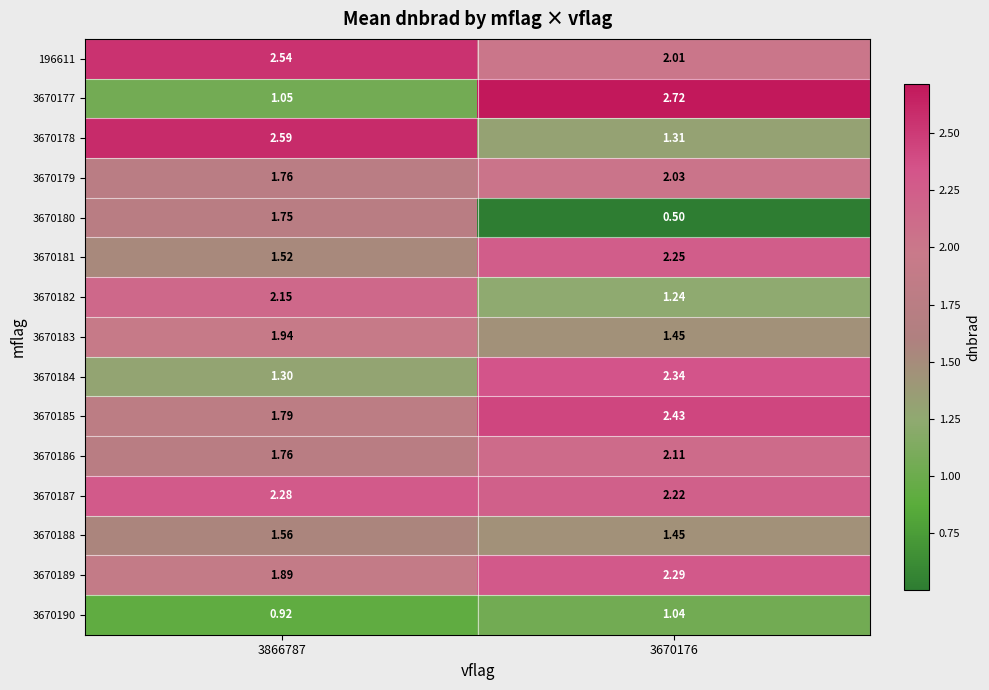

Is the value of 3670185 at 3866787 greater than the value of 3670179 at 3670176?

No